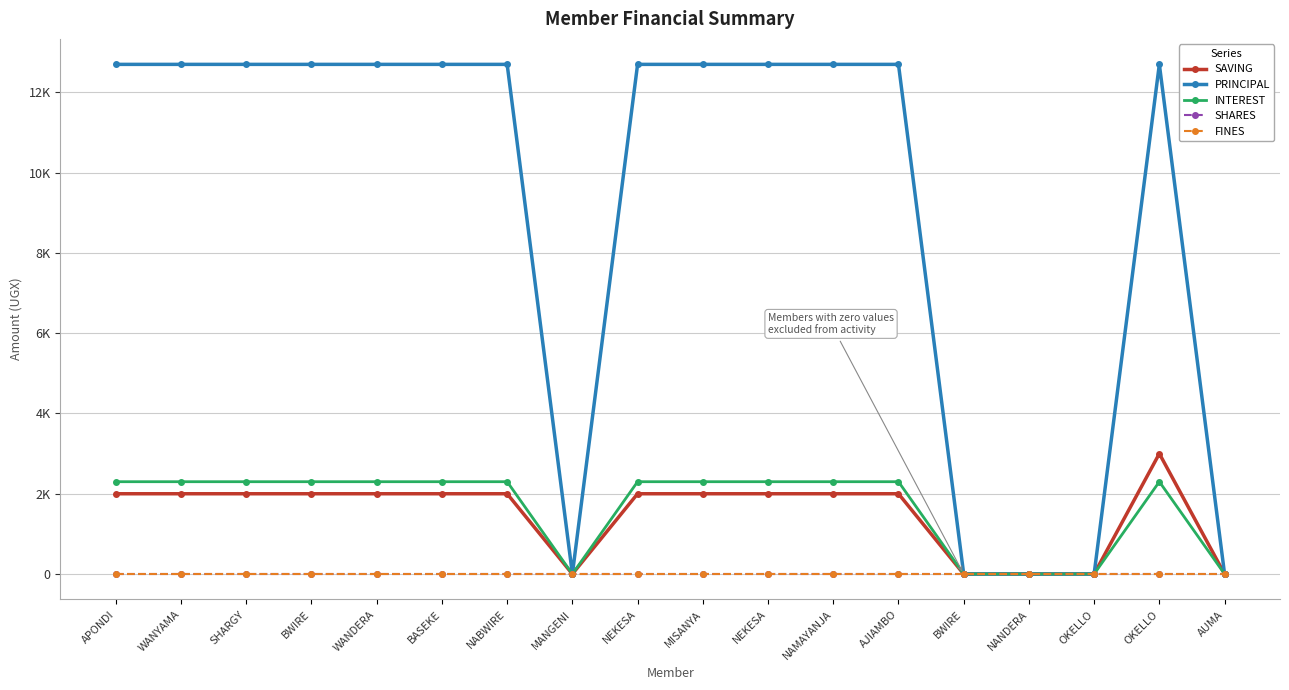

How many PRINCIPAL values are between 0 and 12700?

18